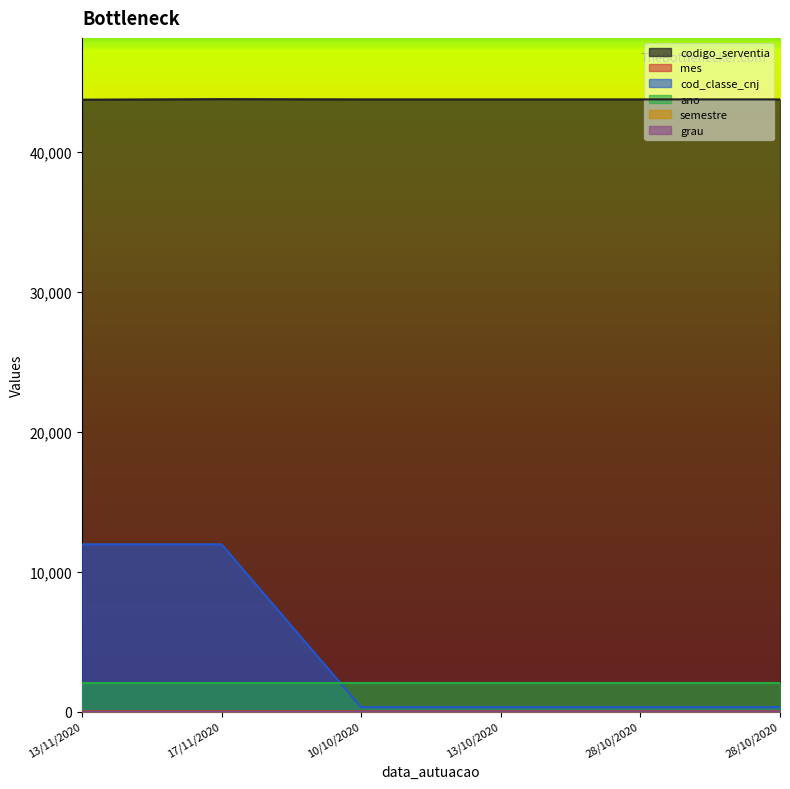

What is the difference between the highest and lowest values at 28/10/2020?

43746